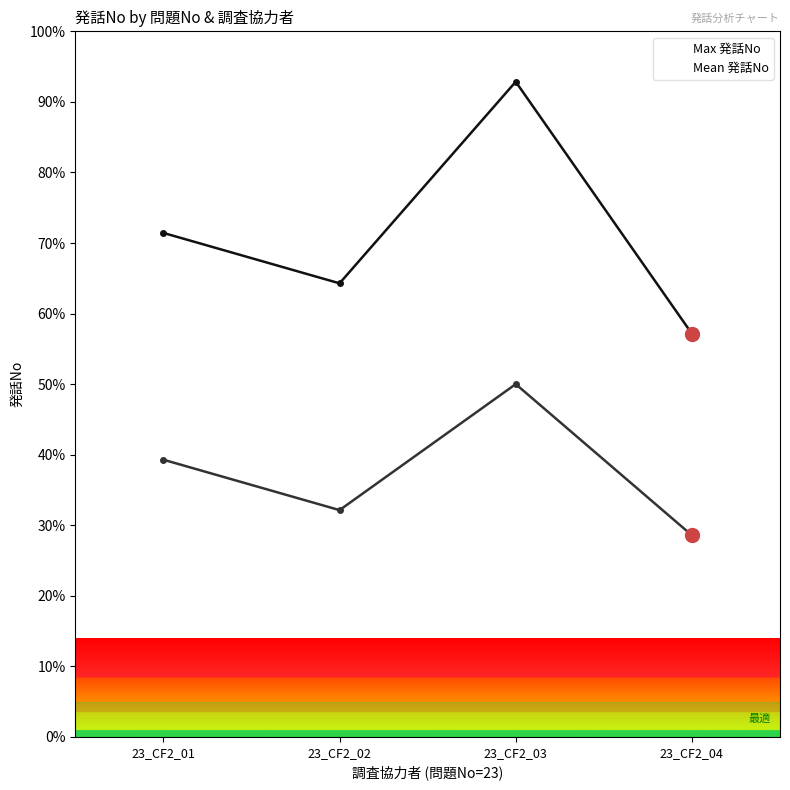

Is it true that Mean 発話No equals 39.3 at 23_CF2_01?

True